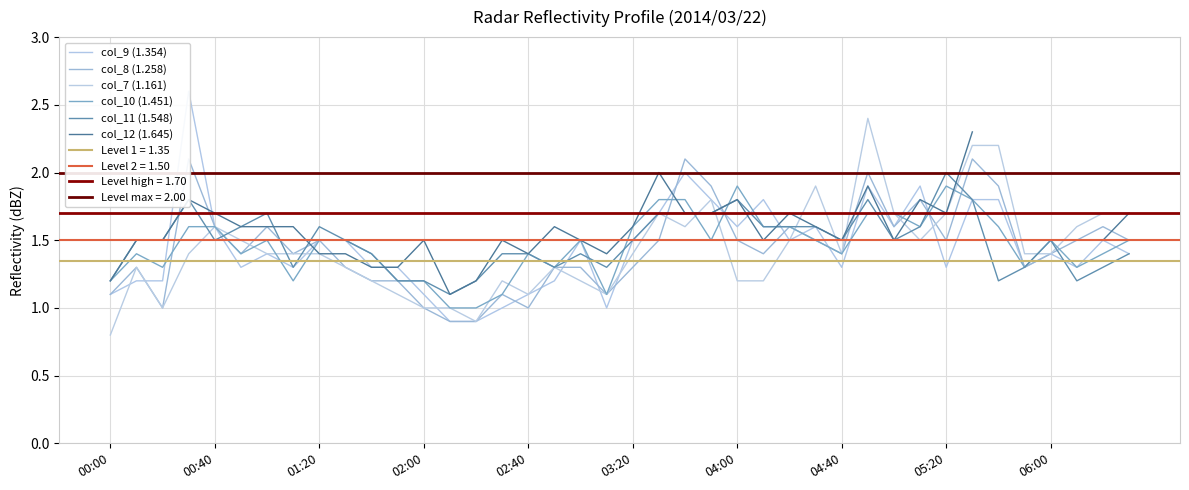

The value of col_7 (1.161) at 00:40 is 1.1. True or false?

False